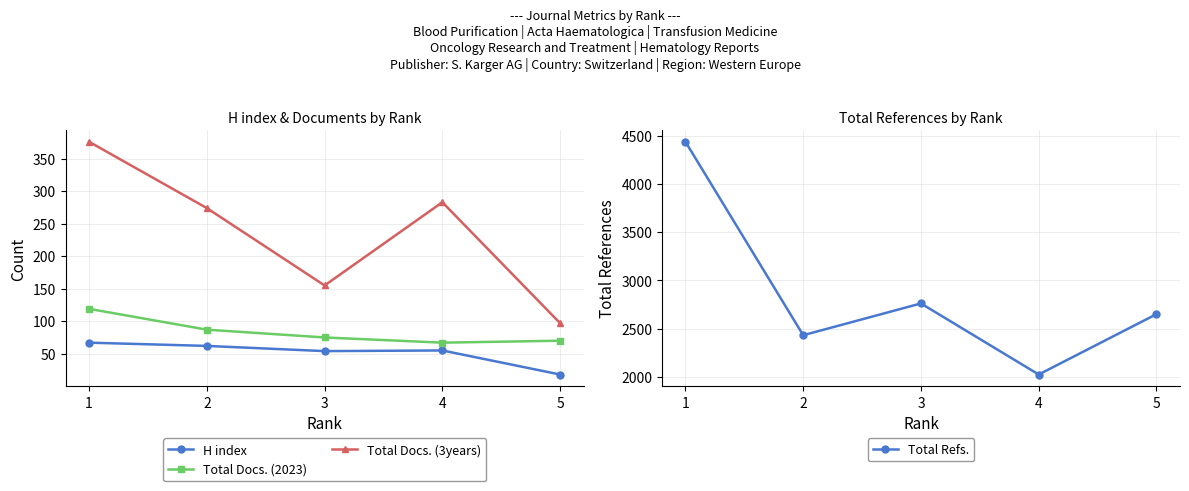

What is the difference between the Total Refs. values at 5 and 3?

111